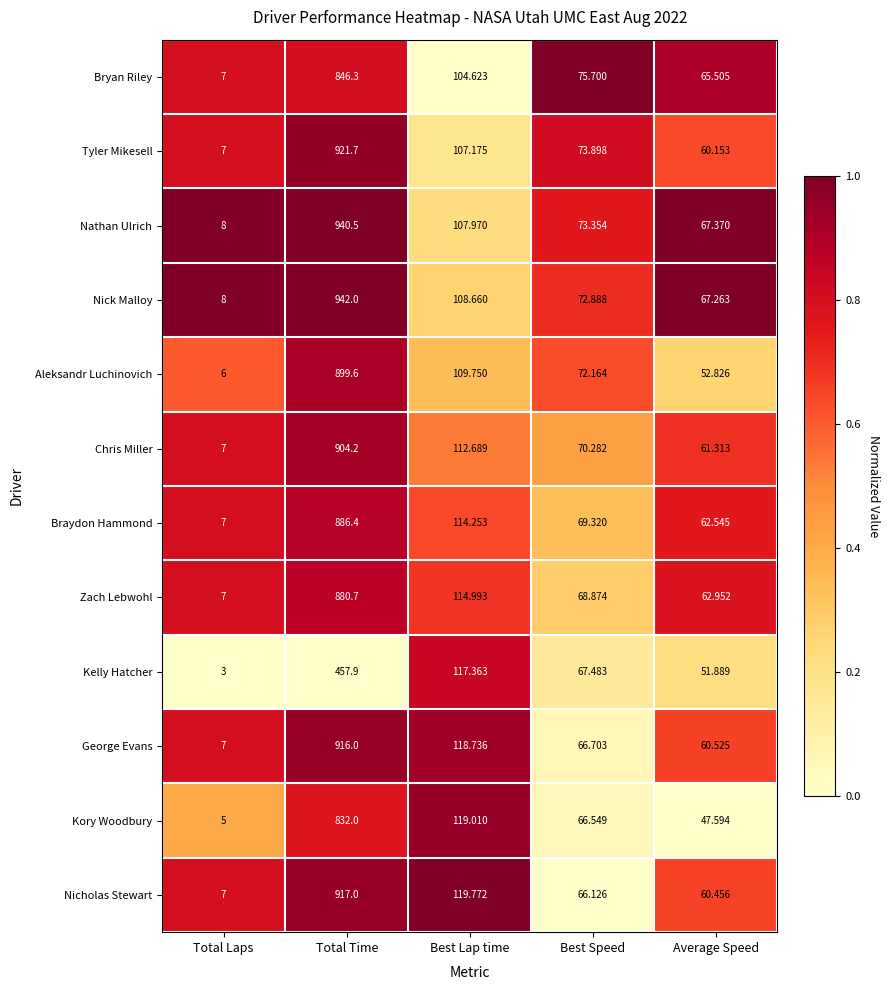

Which series has the largest total across all categories?

Nick Malloy